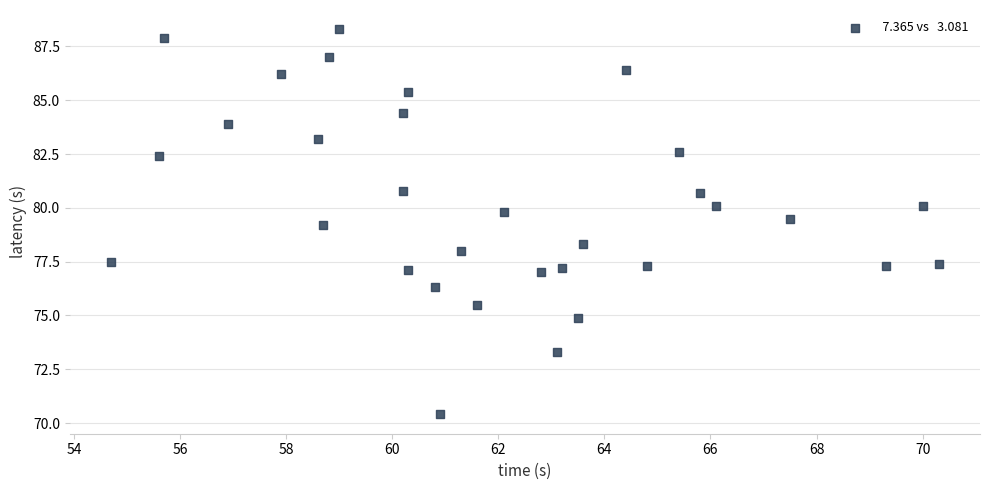

What is the range of Y values (max minus min)?

17.9